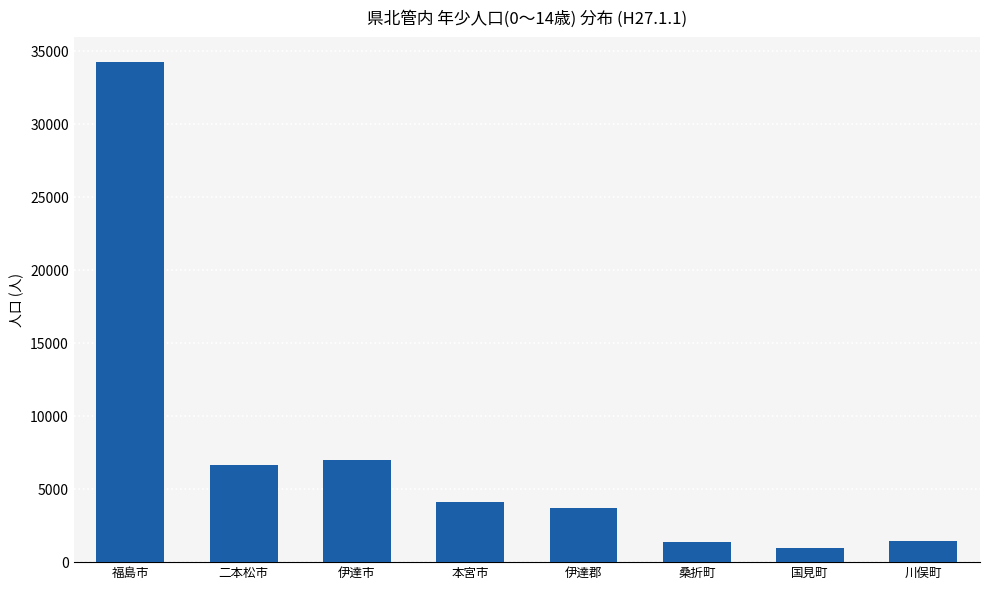

At which label does the data first exceed 4115?

福島市